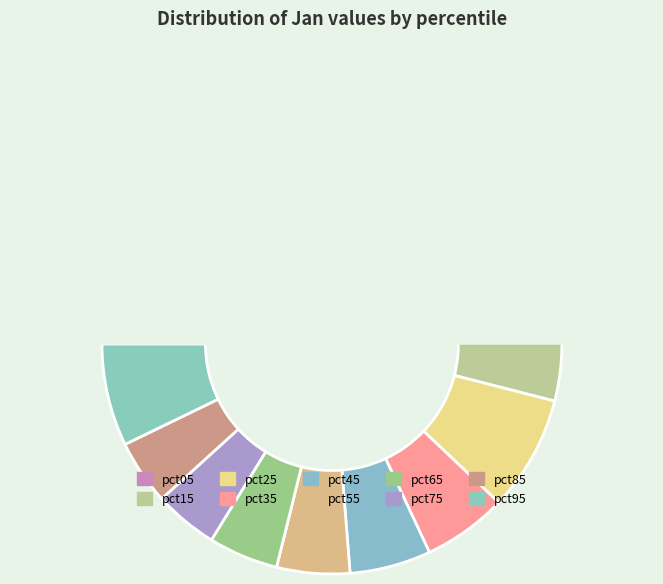

Count the number of slices in the pie.

10